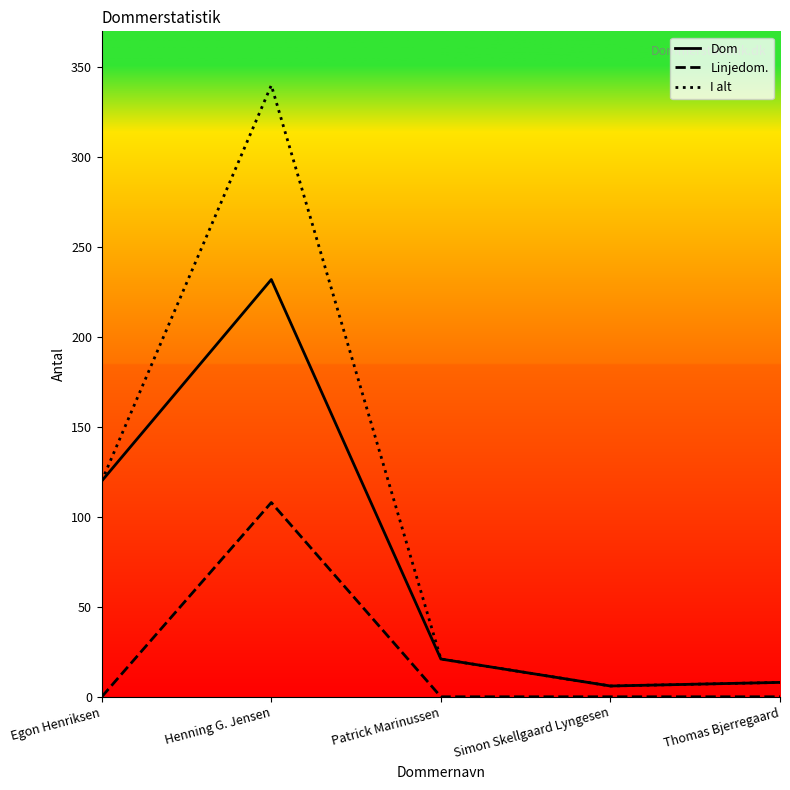

What is the average value of the Linjedom. series?

22